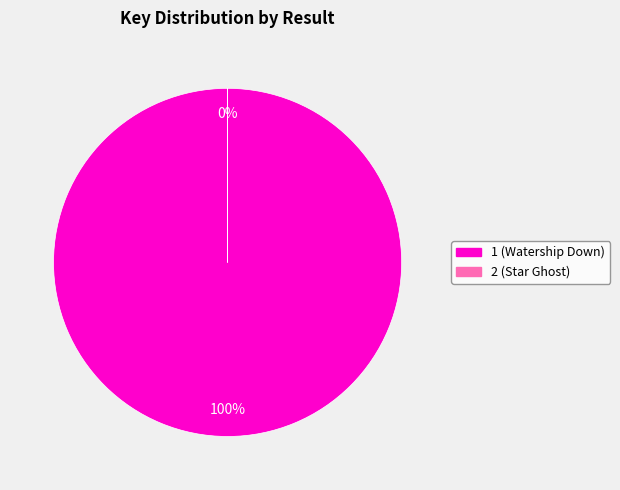

Count the number of slices in the pie.

2